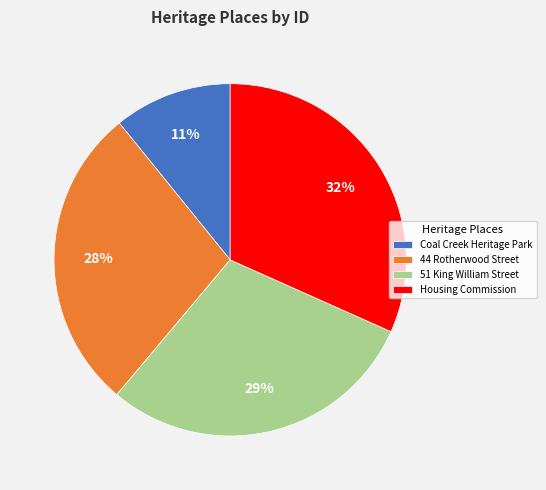

Rank the categories by value from lowest to highest.

Coal Creek Heritage Park, 44 Rotherwood Street, 51 King William Street, Housing Commission